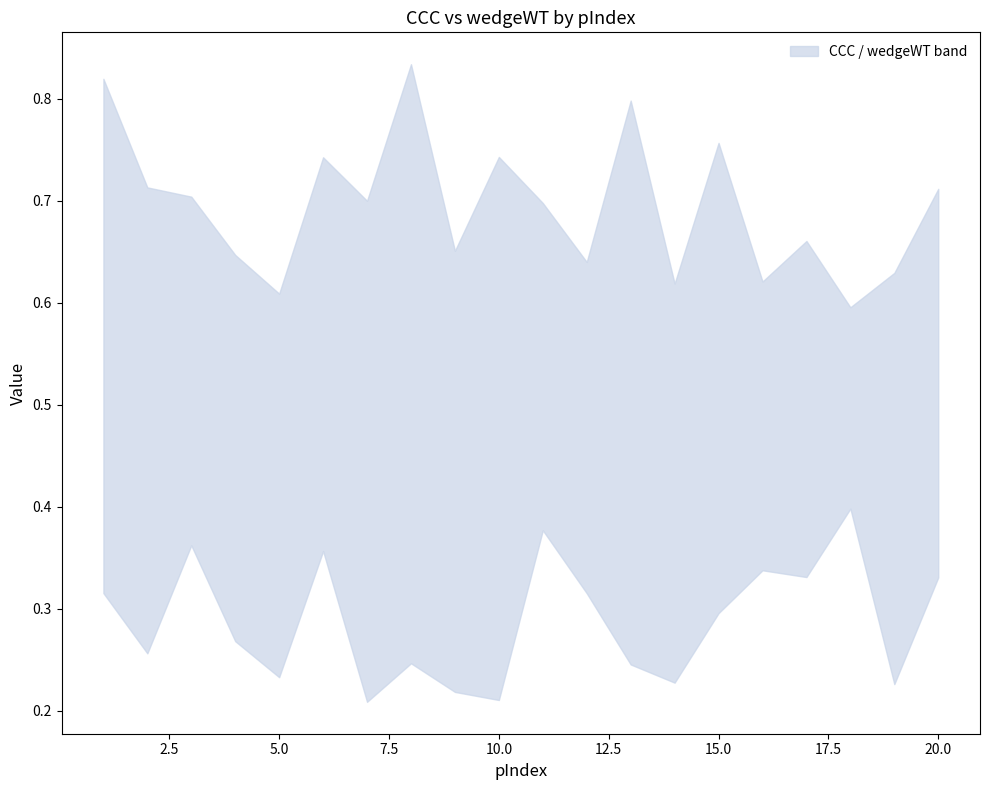

Reading left to right, what are all the values shown in this chart?

upper: 0.3	0.3	0.4	0.3	0.2	0.4	0.2	0.2	0.2	0.2	0.4	0.3	0.2	0.2	0.3	0.3	0.3	0.4	0.2	0.3
lower: 0.8	0.7	0.7	0.6	0.6	0.7	0.7	0.8	0.7	0.7	0.7	0.6	0.8	0.6	0.8	0.6	0.7	0.6	0.6	0.7